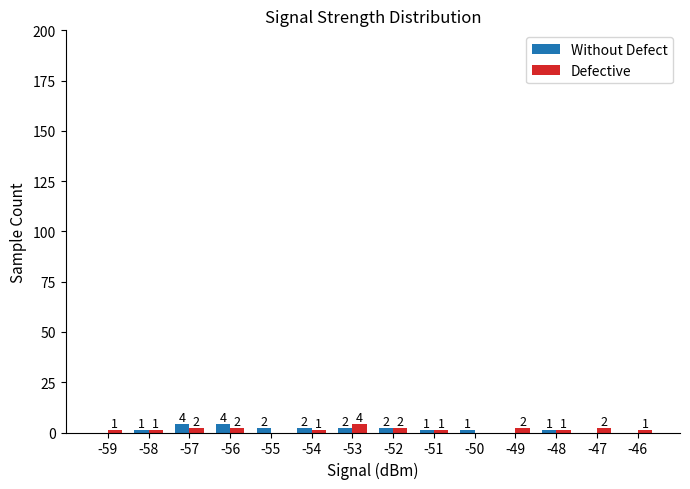

Is it true that Defective equals 1 at -51?

True